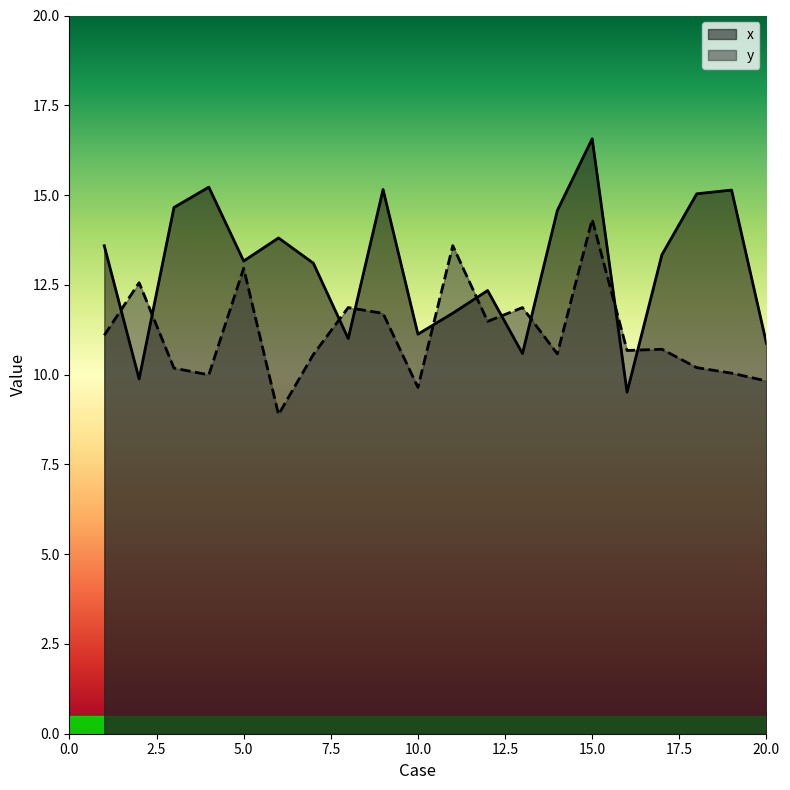

What is the value of the y point at the 17th from the left?

10.7